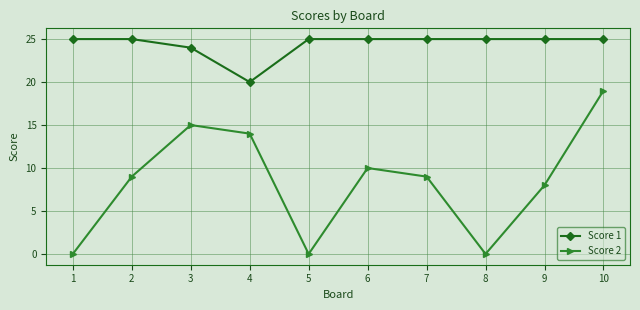

Is the value of Score 2 at 6 greater than the value of Score 1 at 3?

No